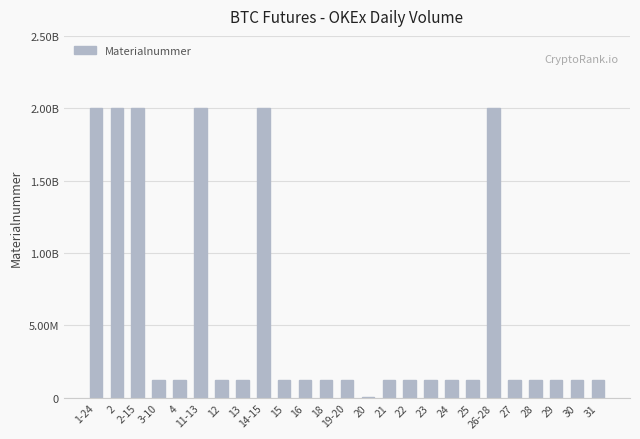

Are the bars horizontal?

No